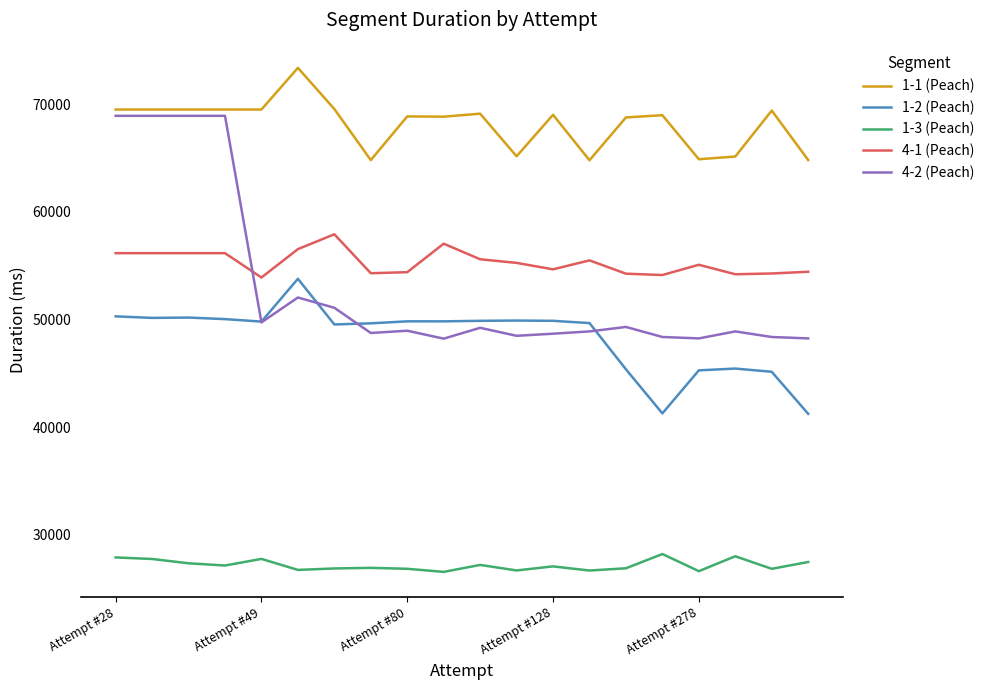

Which series has the largest total across all categories?

1-1 (Peach)